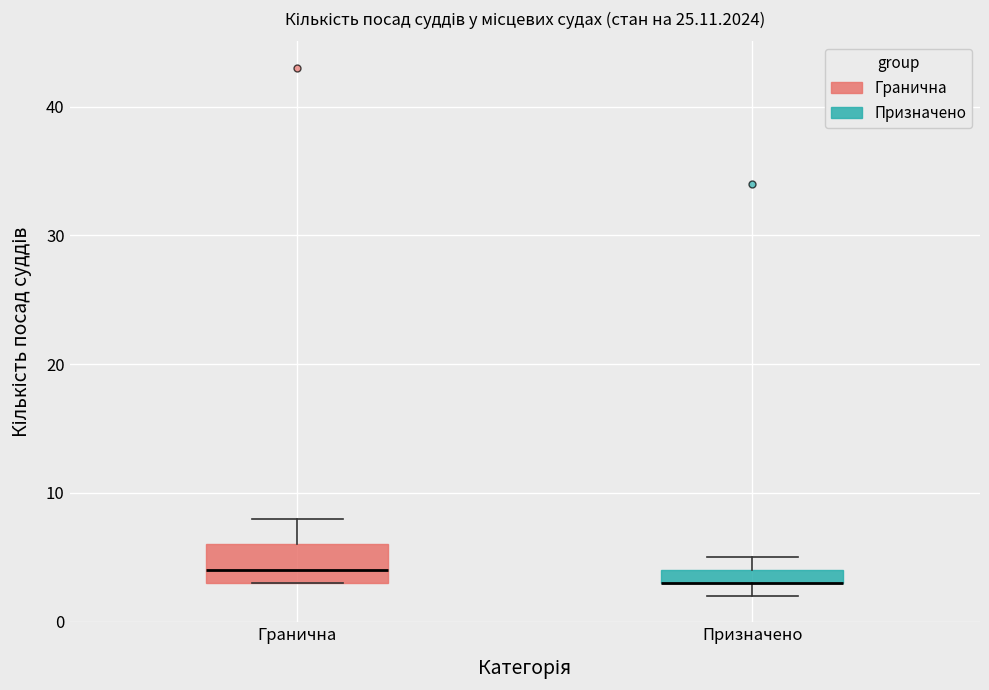

Where is the lower edge of the box for Призначено on the y-axis? The values are not printed on the chart, so give them approximately, as read against the axis.

3